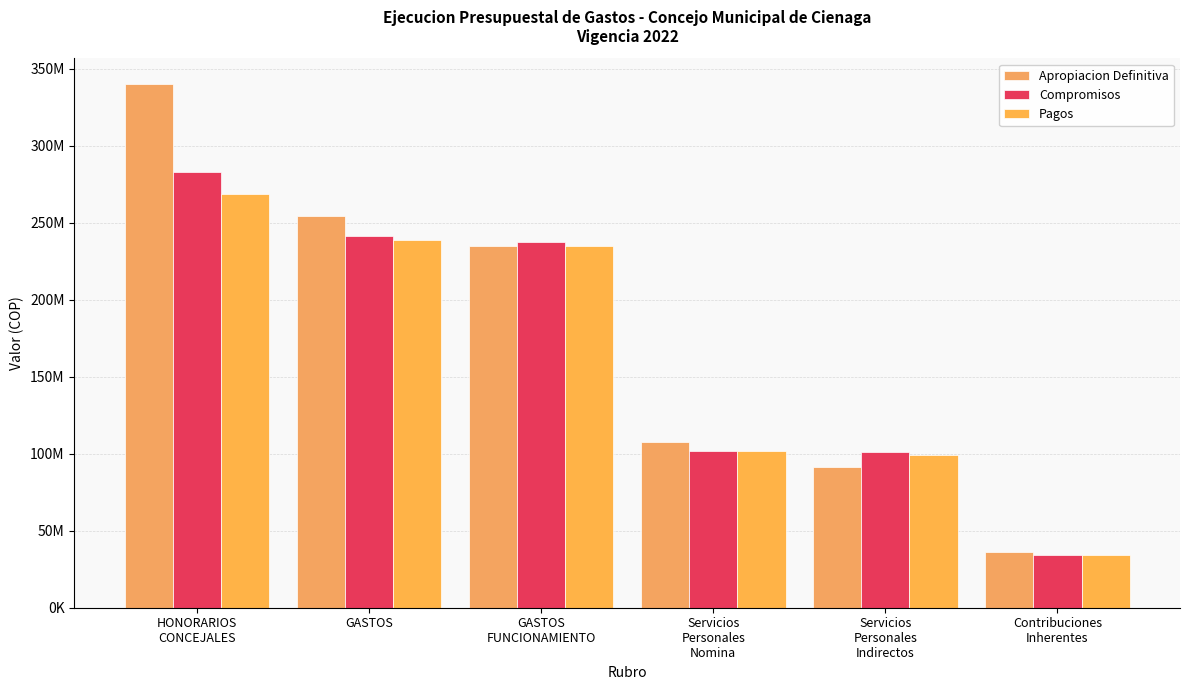

List the labels in order of Pagos value, smallest first.

Contribuciones
Inherentes, Servicios
Personales
Indirectos, Servicios
Personales
Nomina, GASTOS
FUNCIONAMIENTO, GASTOS, HONORARIOS
CONCEJALES